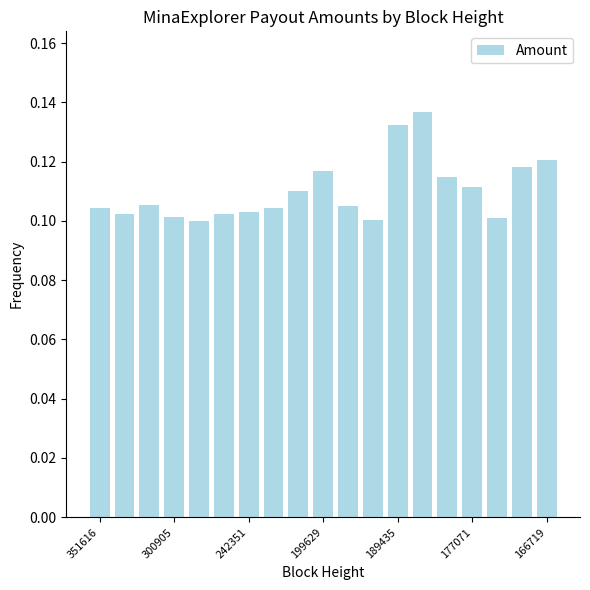

How many values are between 0 and 1?

19